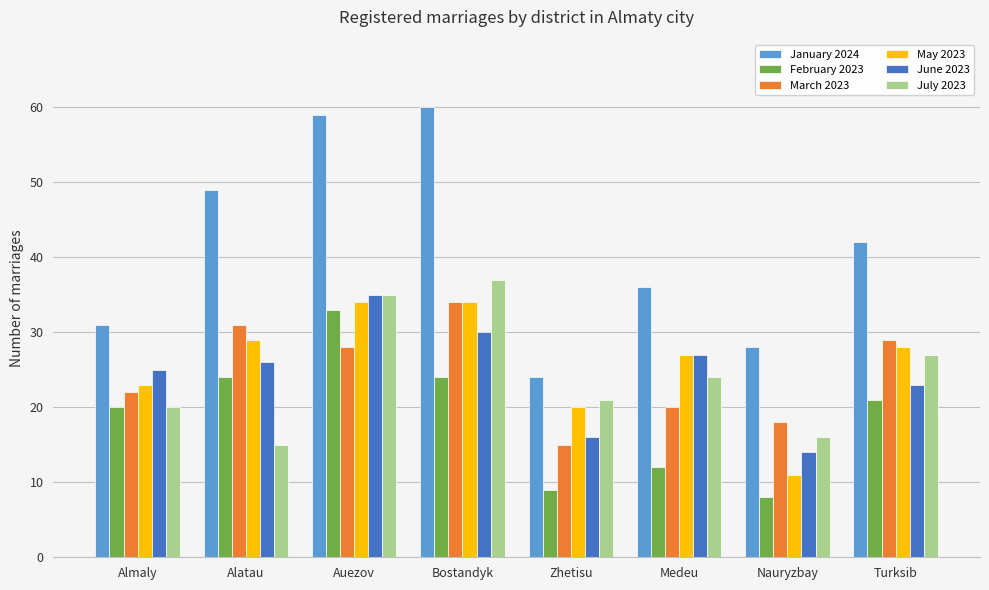

At which category is the sum across all series the highest?

Auezov